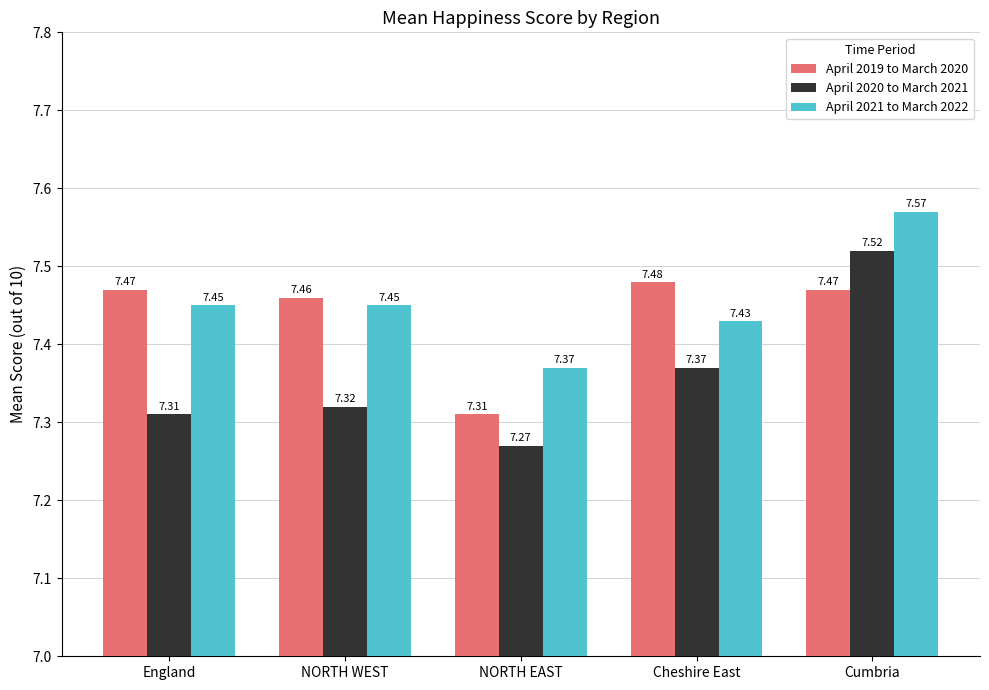

Where is April 2021 to March 2022 nearest to the value 7?

NORTH EAST